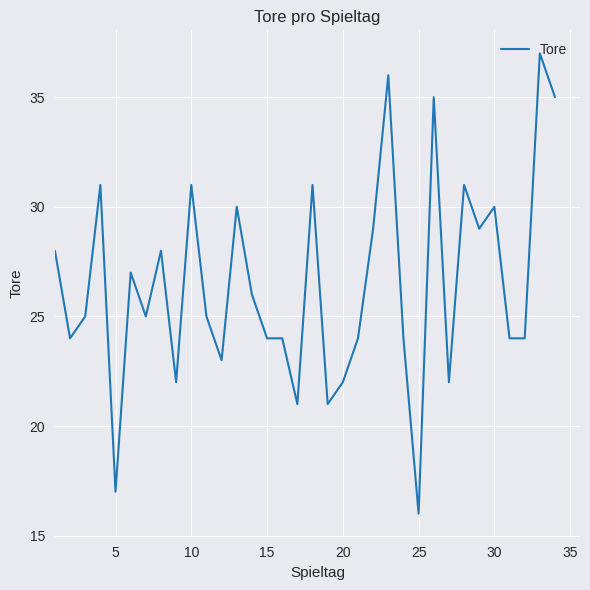

How many lines are shown in the chart?

1